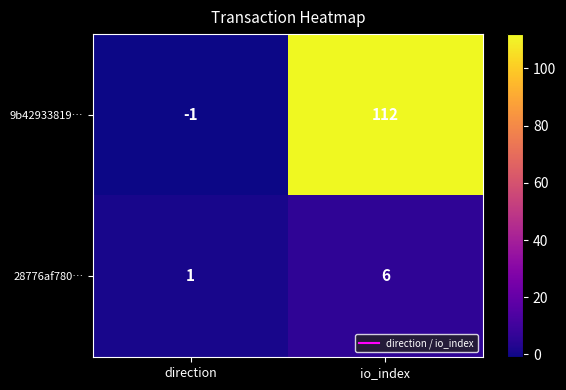

Where is 28776af780… nearest to the value 3?

direction